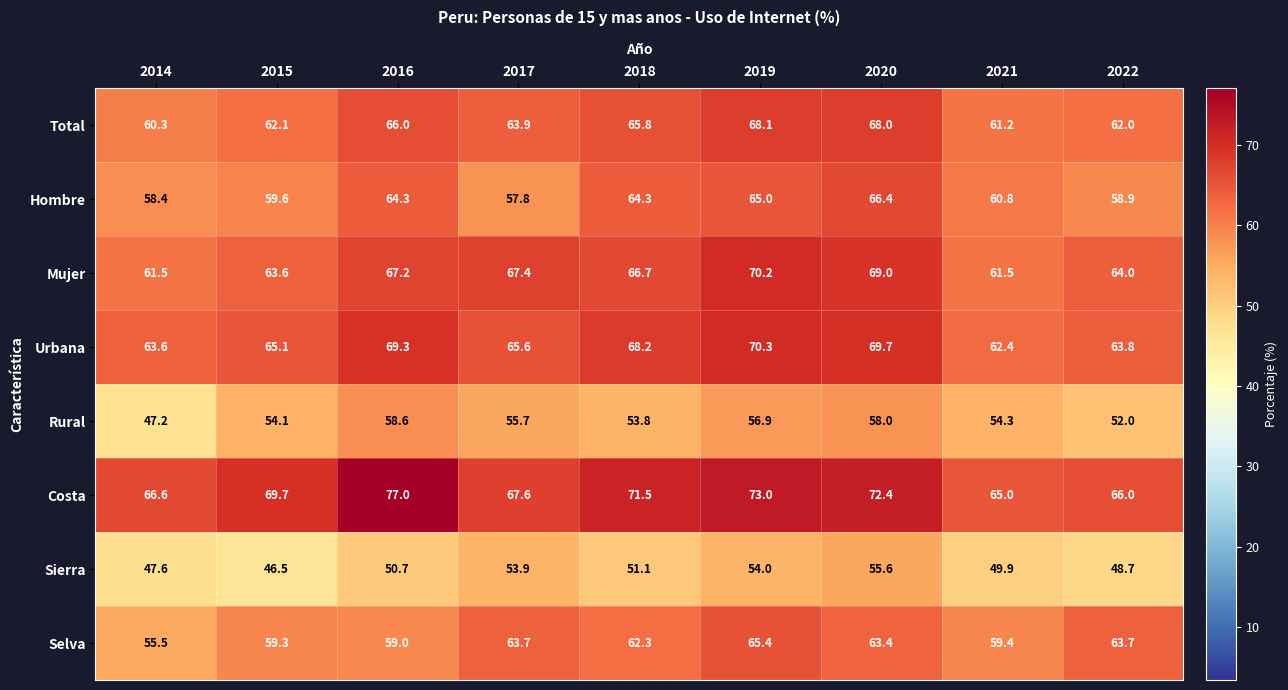

What is the average value of the Selva series?

61.3